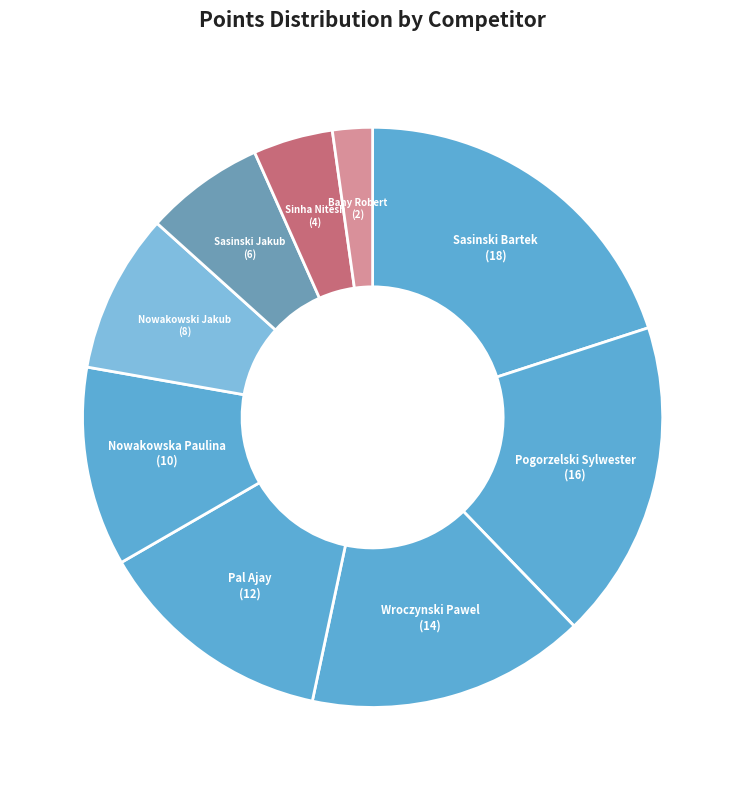

Is it true that Nowakowski Jakub is 14% of the pie?

False